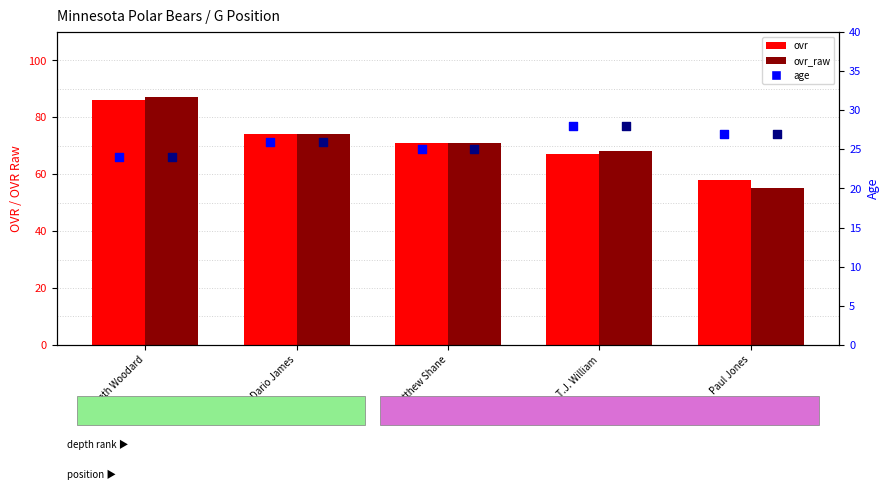

Which series reaches the minimum Y coordinate?

age